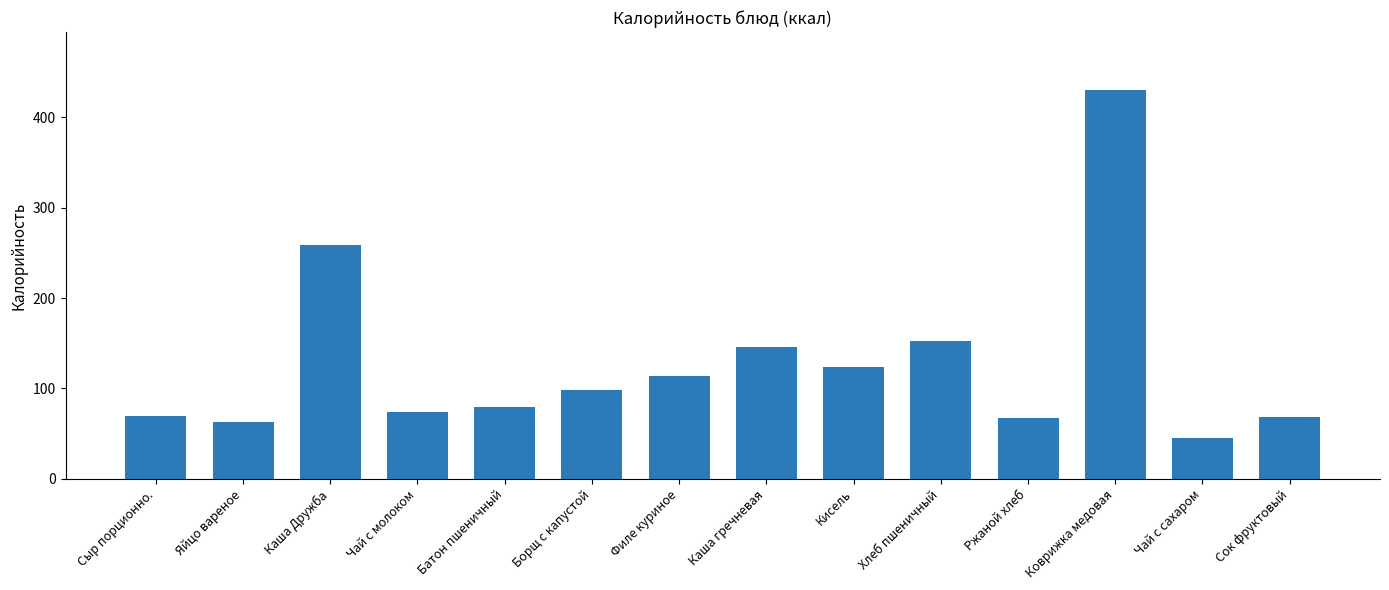

Where is the data nearest to the value 237?

Каша Дружба